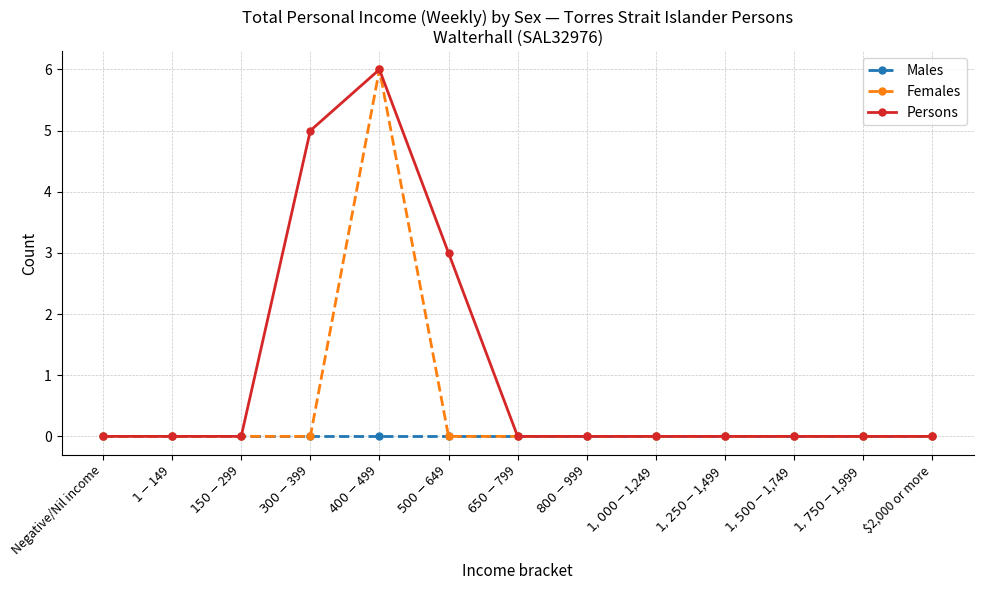

How many data points does each series have?

13